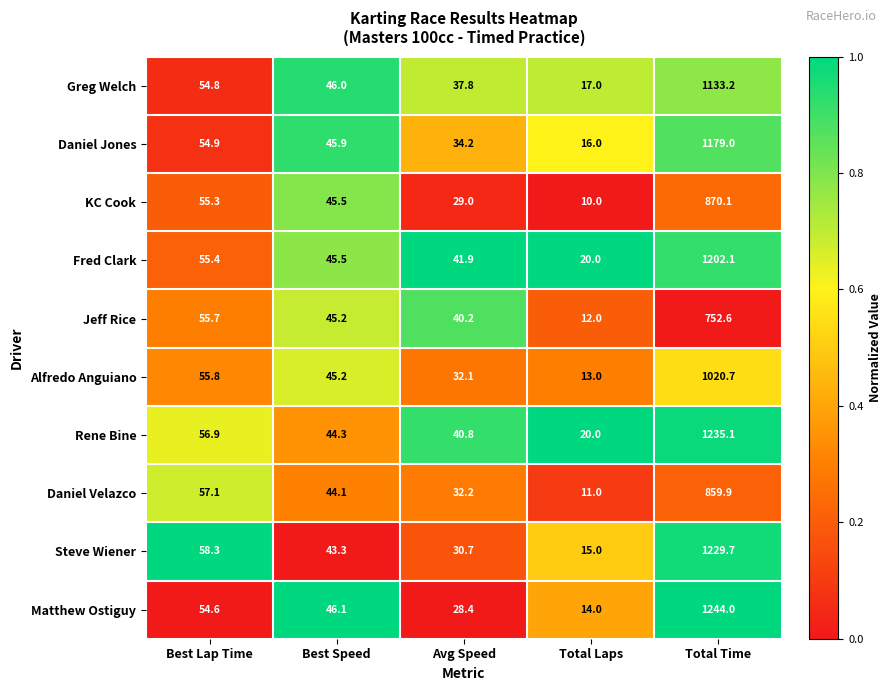

What is the difference between the maximum and minimum values in the Fred Clark series?

1182.1